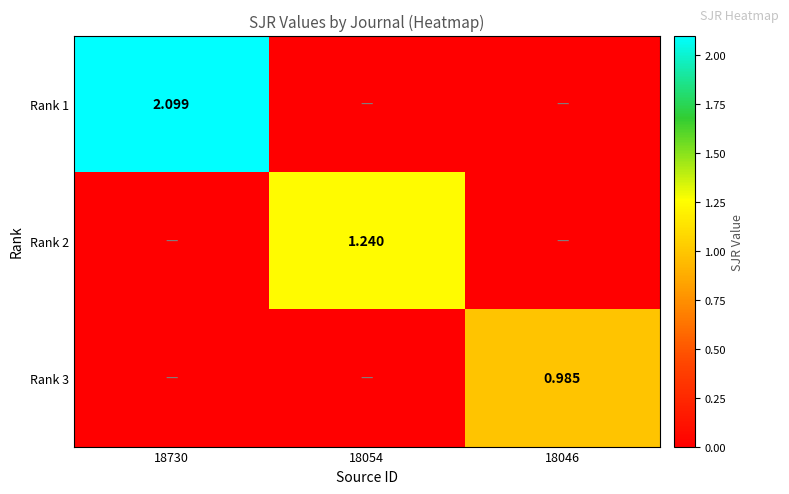

Rank the series at 18054 from highest to lowest value.

Rank 2, Rank 1, Rank 3